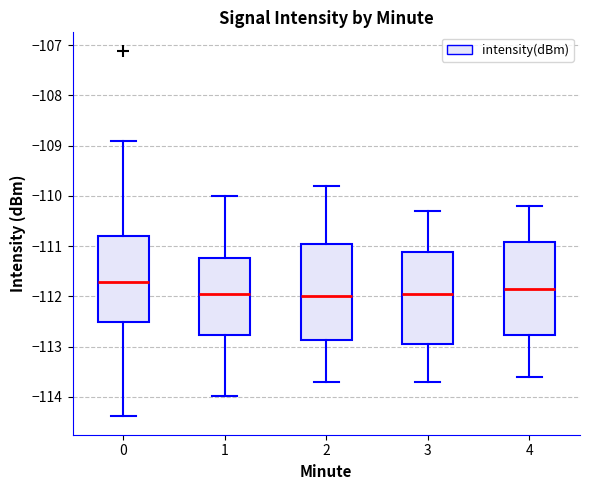

Where is the lower edge of the box at x = 2 on the y-axis? The values are not printed on the chart, so give them approximately, as read against the axis.

-112.9